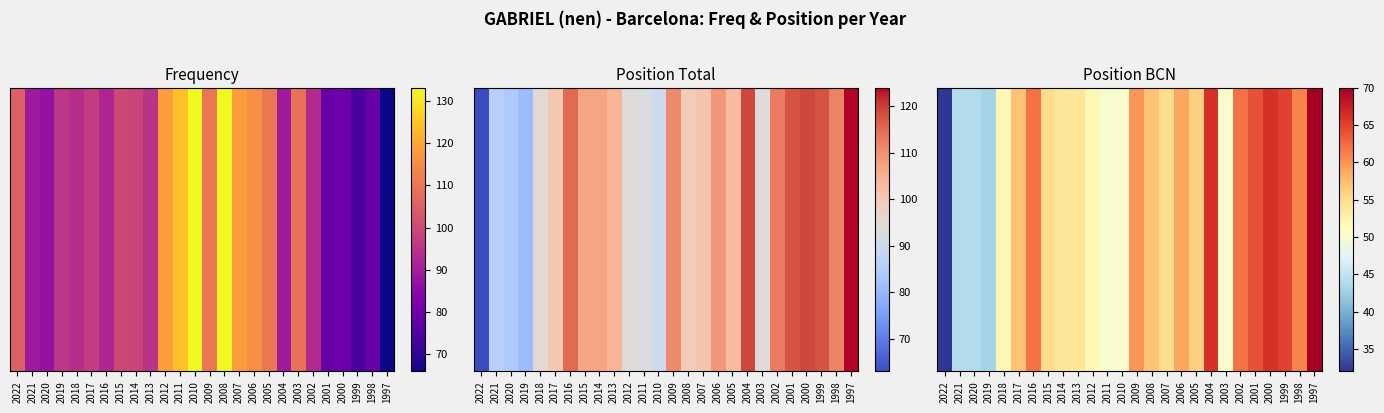

What is the difference between the values at 2005 and 2019?

13